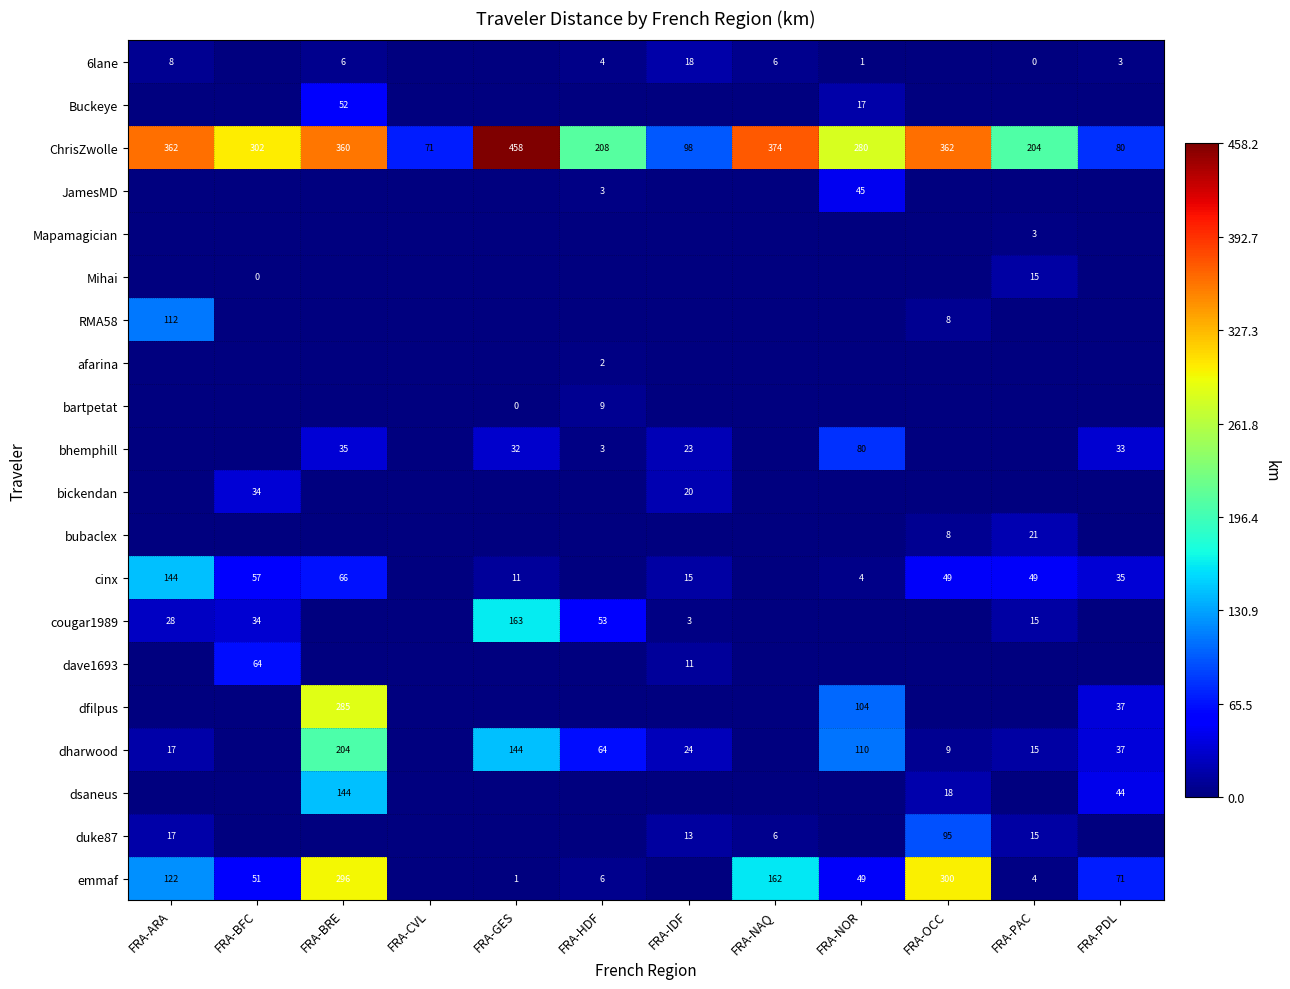

The cinx series shows 49 at FRA-PAC. True or false?

True